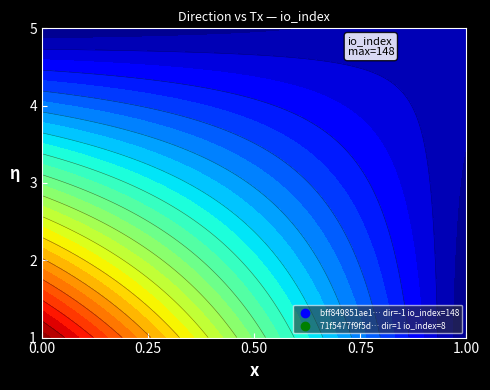

How many distinct data groups are displayed?

2